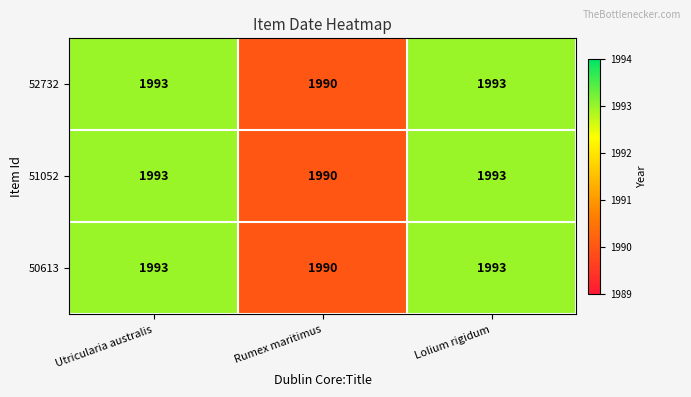

What is the lowest value of the 51052 series?

1990